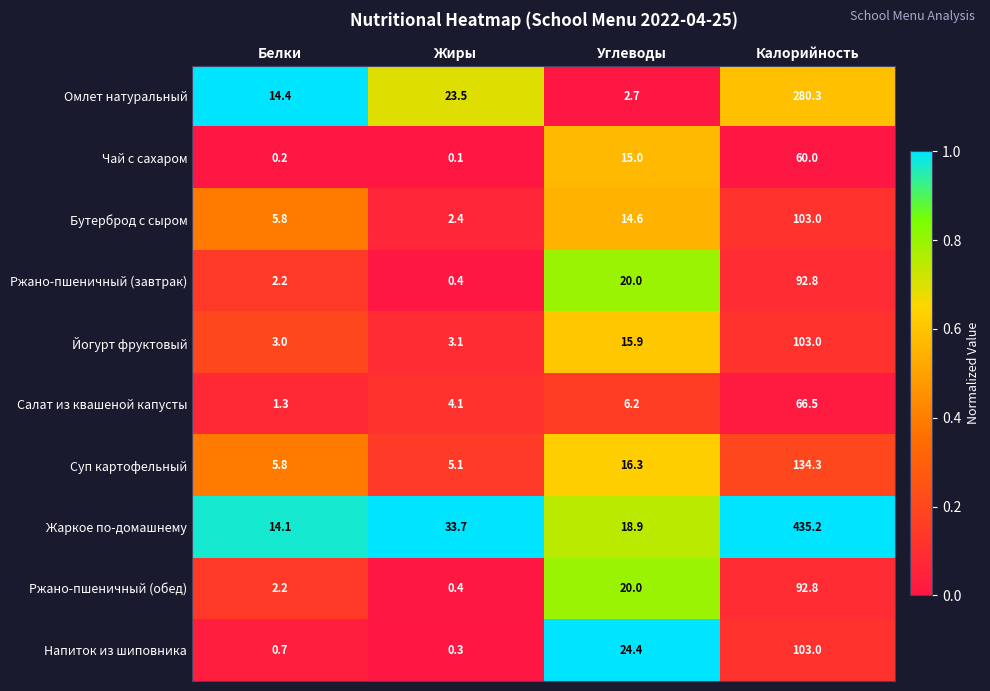

Which series changed the most between Жиры and Углеводы?

Напиток из шиповника